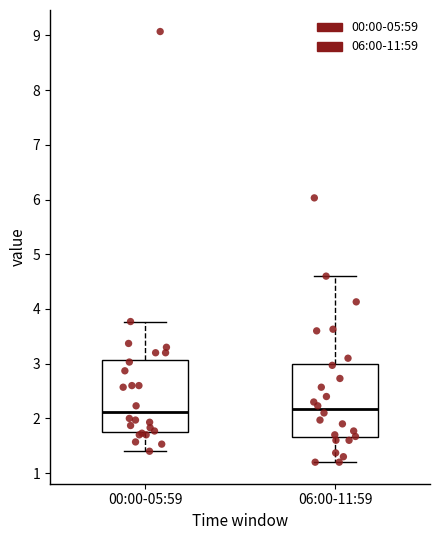

Where does the lower whisker of the box for 00:00-05:59 end on the y-axis? The values are not printed on the chart, so give them approximately, as read against the axis.

1.4